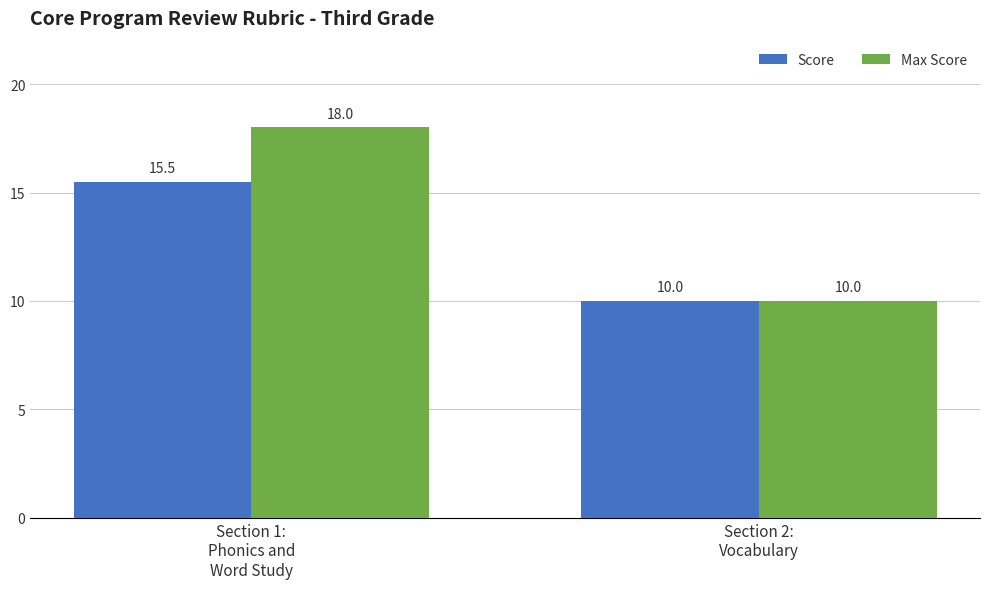

Rank the series at Section 1:
Phonics and
Word Study from highest to lowest value.

Max Score, Score